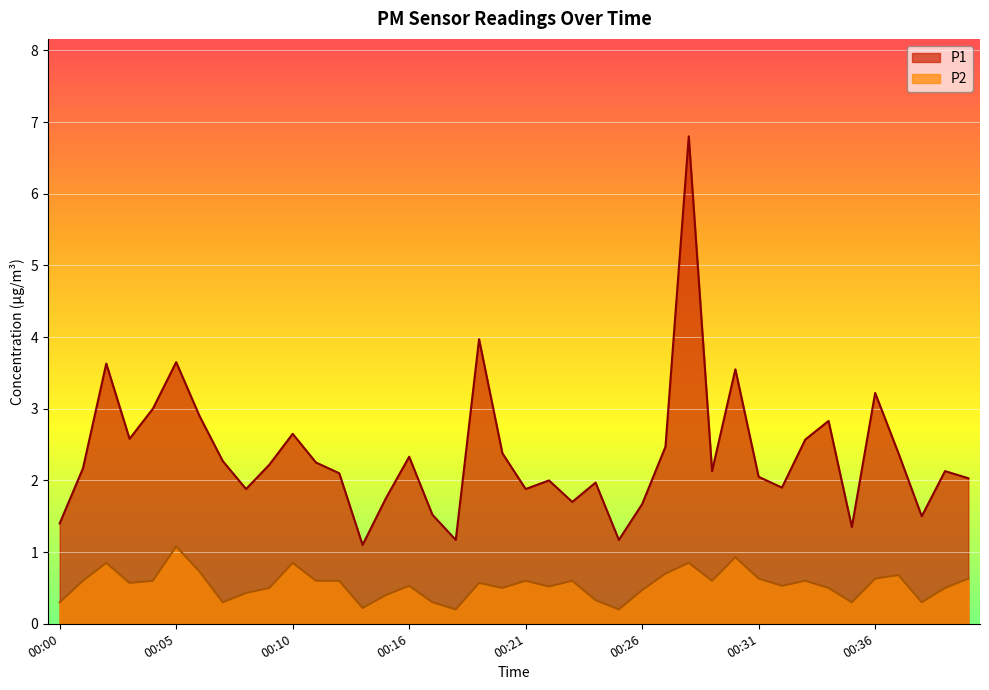

Reading left to right, transcribe all the data shown in this chart.

P1: 1.4	2.2	3.6	2.6	3.0	3.6	2.9	2.3	1.9	2.2	2.6	2.2	2.1	1.1	1.8	2.3	1.5	1.2	4.0	2.4	1.9	2.0	1.7	2.0	1.2	1.7	2.5	6.8	2.1	3.5	2.0	1.9	2.6	2.8	1.4	3.2	2.4	1.5	2.1	2.0
P2: 0.3	0.6	0.8	0.6	0.6	1.1	0.7	0.3	0.4	0.5	0.8	0.6	0.6	0.2	0.4	0.5	0.3	0.2	0.6	0.5	0.6	0.5	0.6	0.3	0.2	0.5	0.7	0.8	0.6	0.9	0.6	0.5	0.6	0.5	0.3	0.6	0.7	0.3	0.5	0.6